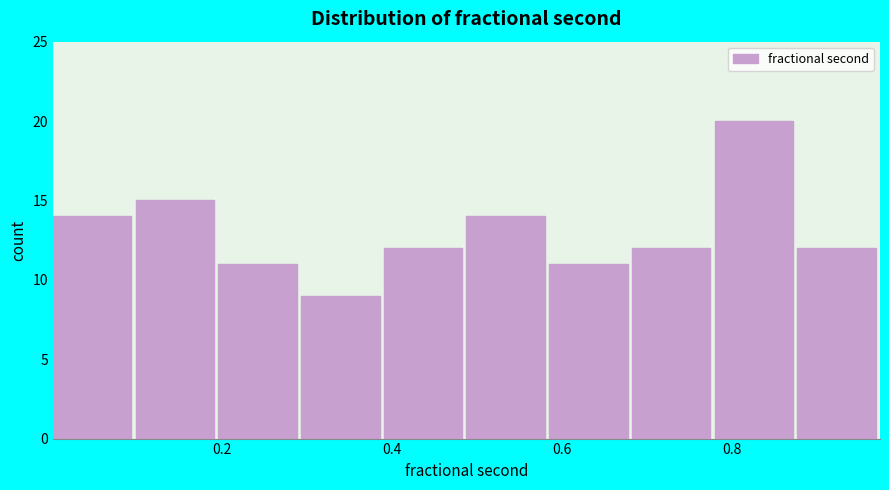

Reading left to right, list every bar in this chart as the range it spans on the x-axis followed by its height. Neither the bar edges nor the heights are printed on the chart, so give them approximately, as read against the axes.

0.00 to 0.10: 14
0.10 to 0.20: 15
0.20 to 0.30: 11
0.30 to 0.40: 9
0.40 to 0.48: 12
0.48 to 0.58: 14
0.58 to 0.68: 11
0.68 to 0.78: 12
0.78 to 0.88: 20
0.88 to 0.98: 12